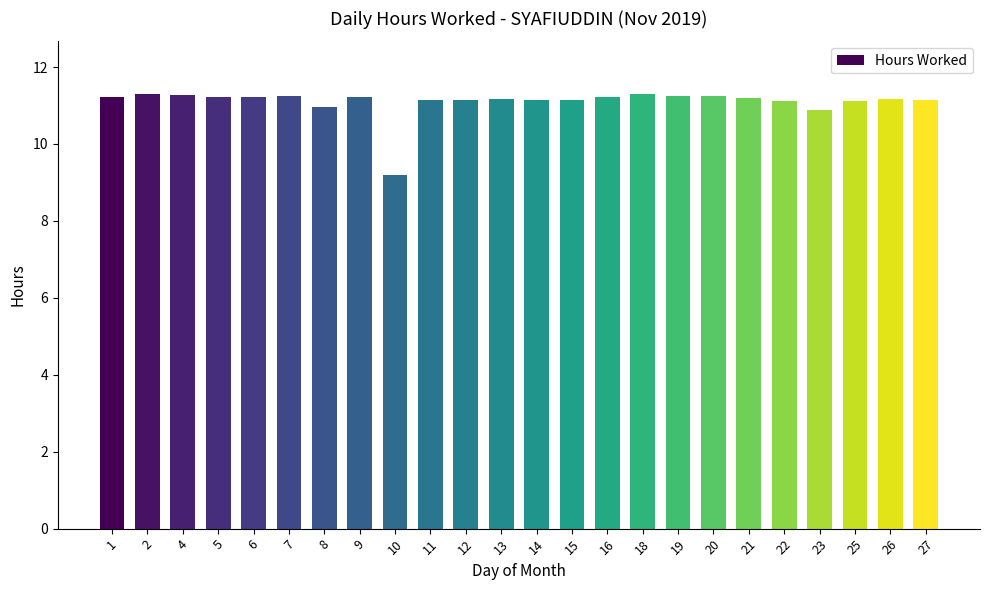

Count the number of data series in this chart.

1